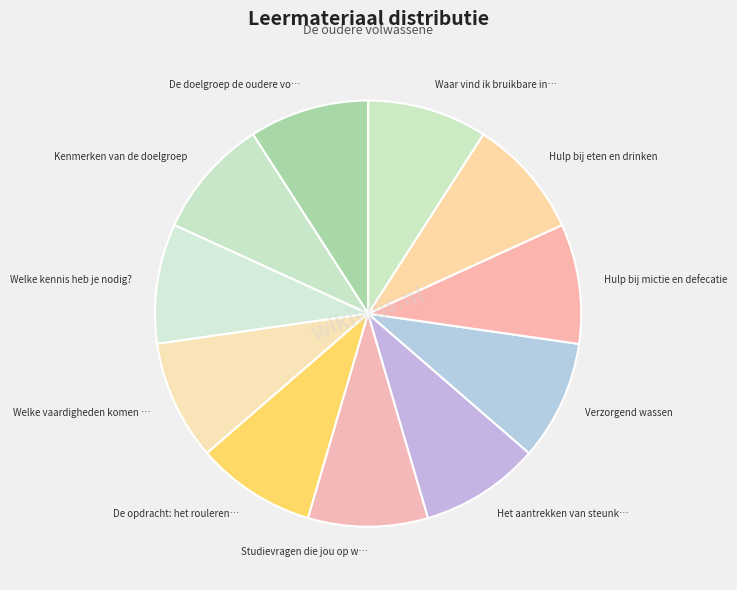

Is it true that Waar vind ik bruikbare in… is 9% of the pie?

True